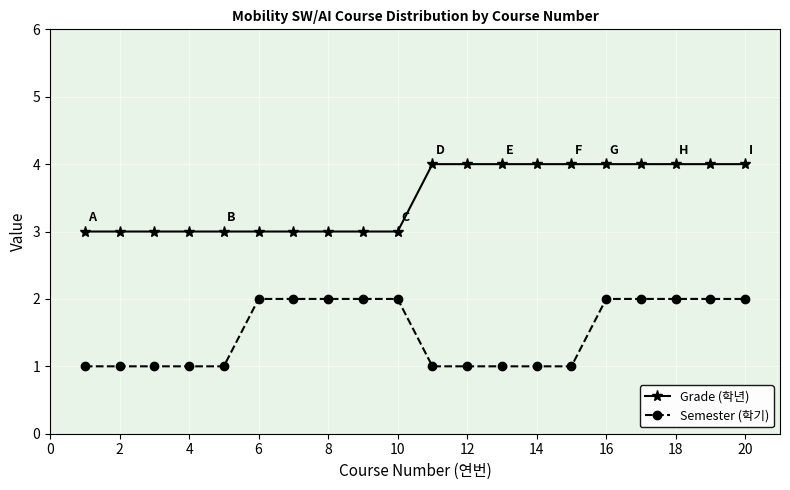

How many data points in Grade (학년) are less than 4?

10